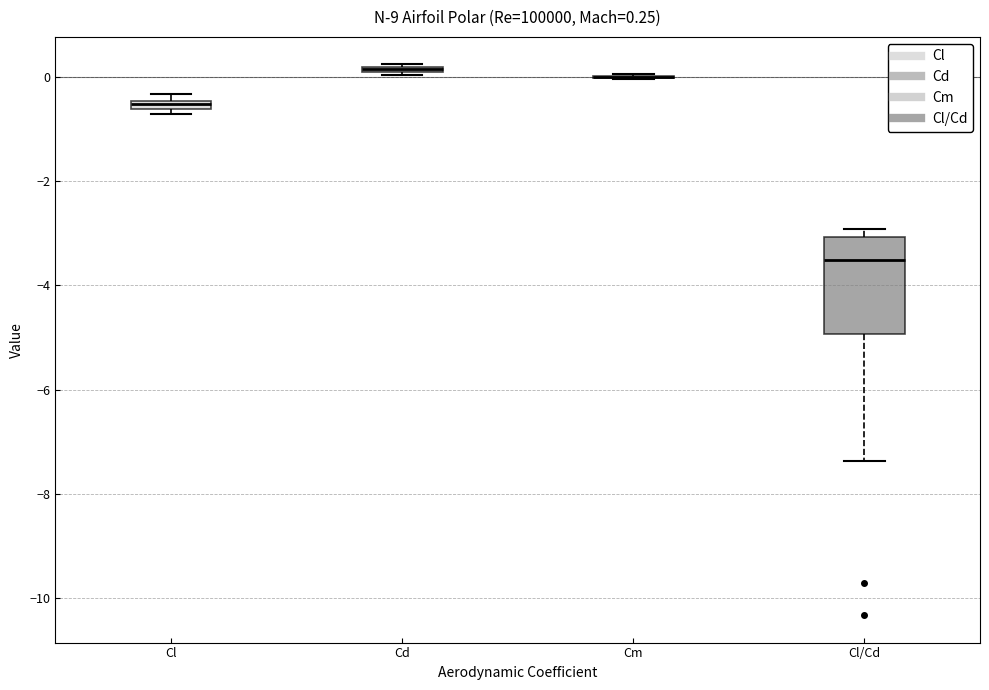

Which box is the tallest, from its lower edge to its upper edge?

Cl/Cd